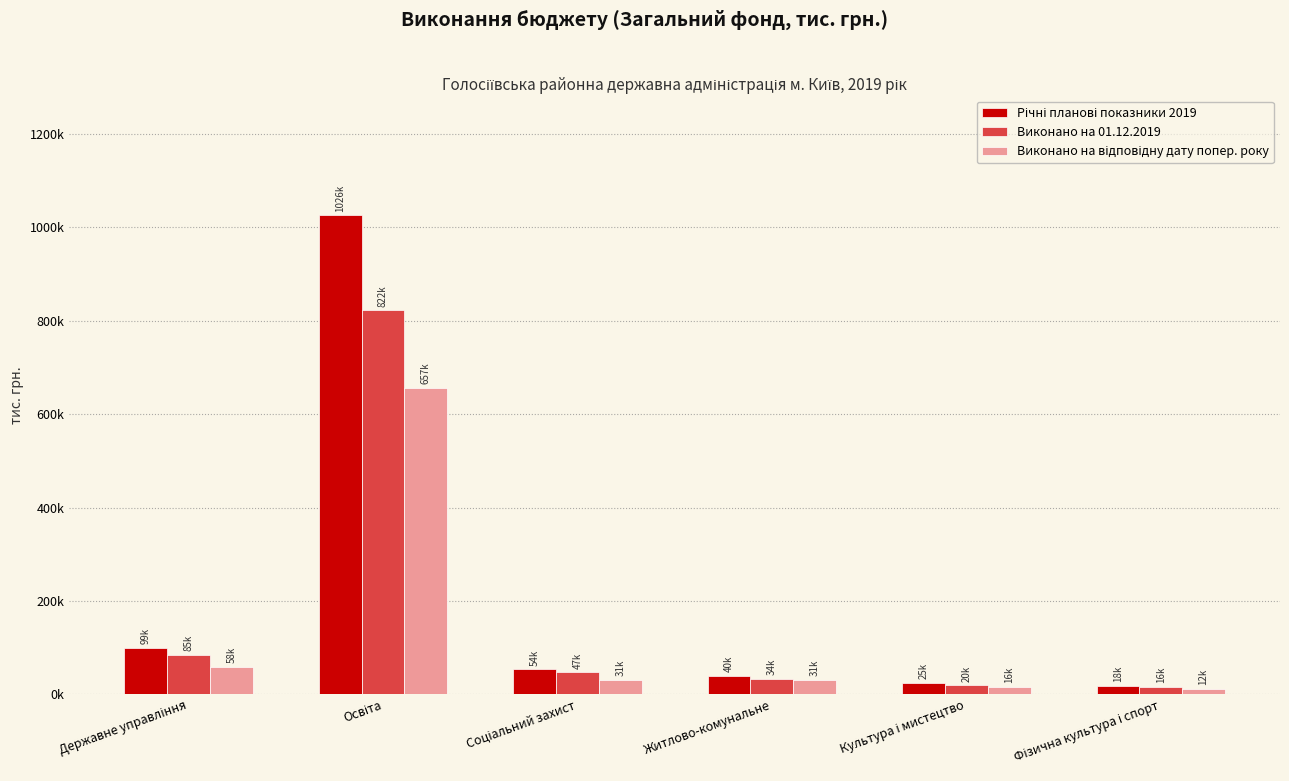

What is the label of the 6th bar from the left?

Фізична культура і спорт